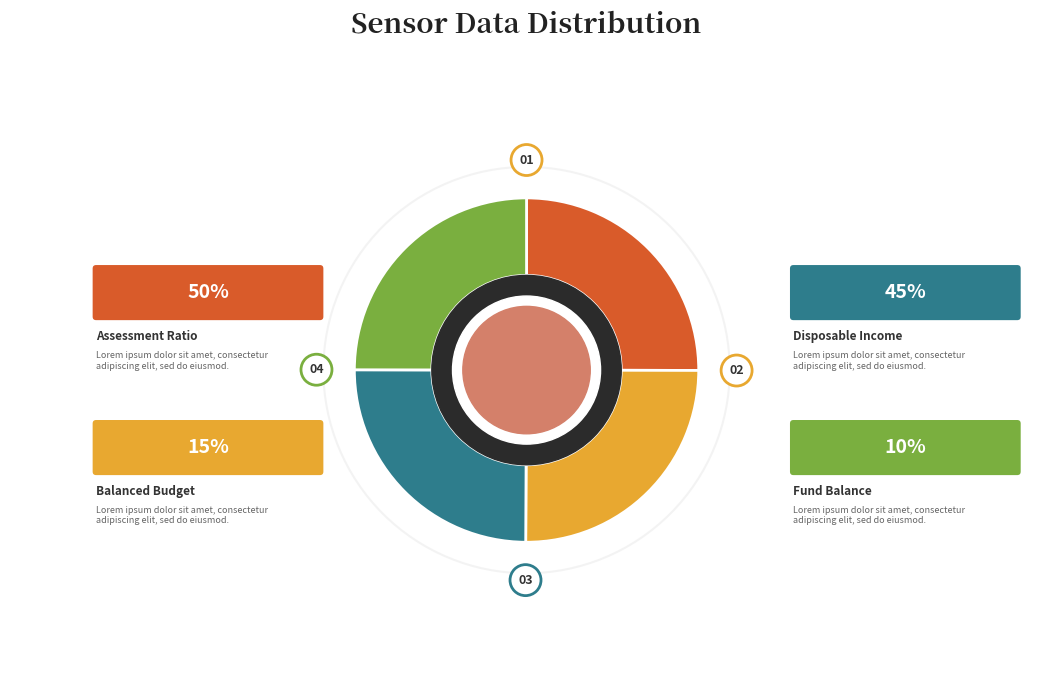

Is there any slice that represents more than half of the pie?

No